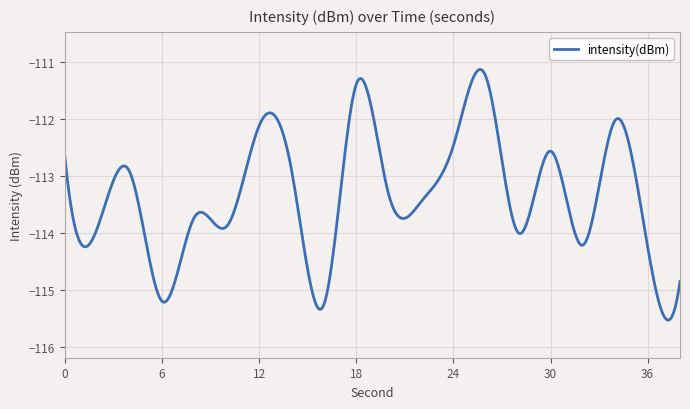

What is the average value?

-113.3